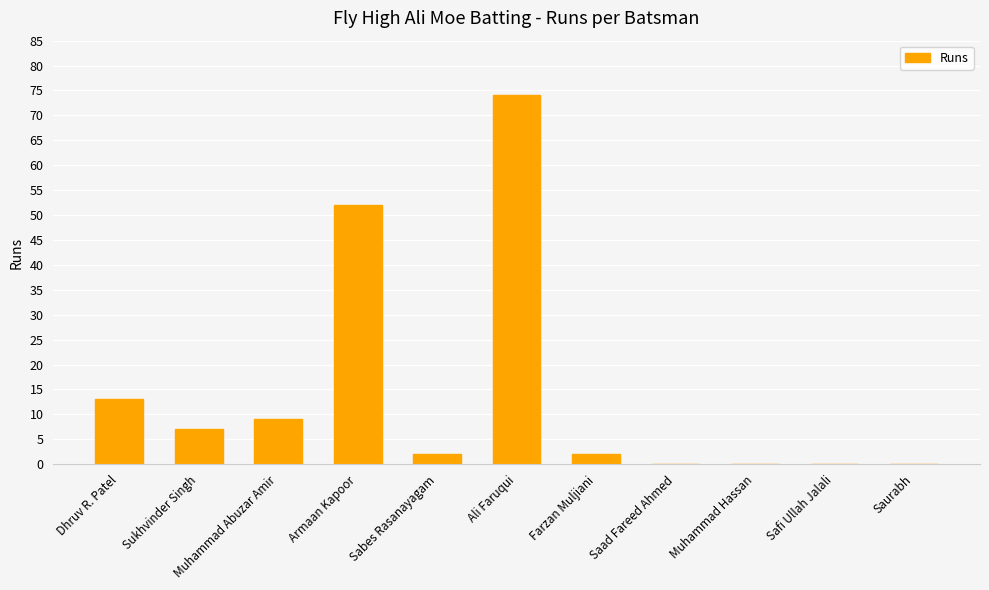

Where is the data nearest to the value 37?

Armaan Kapoor